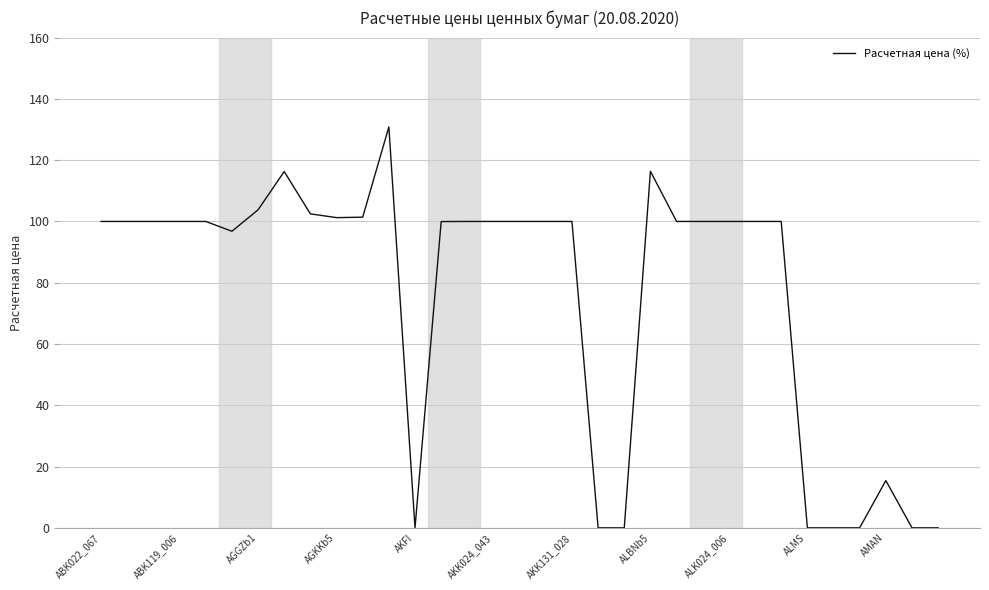

What is the maximum value shown in the chart?

130.8